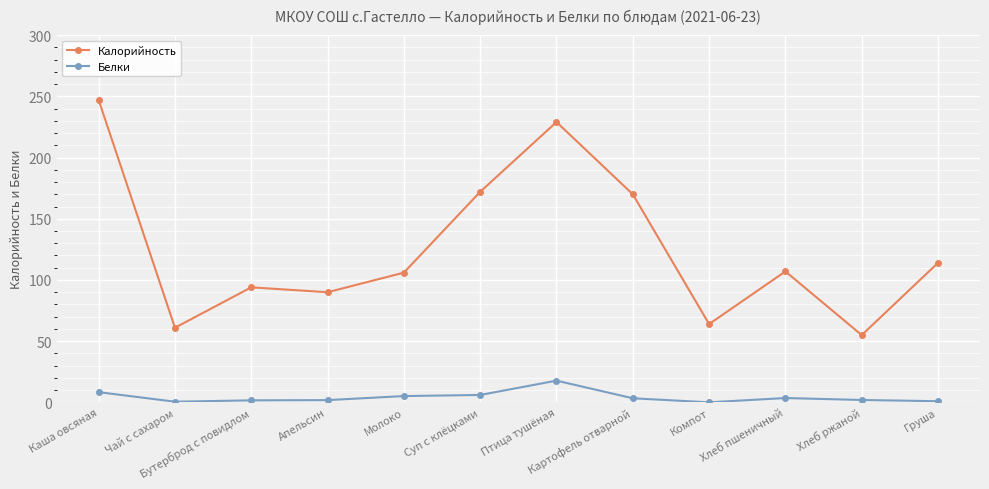

Which series changed the most between Каша овсяная and Хлеб пшеничный?

Калорийность